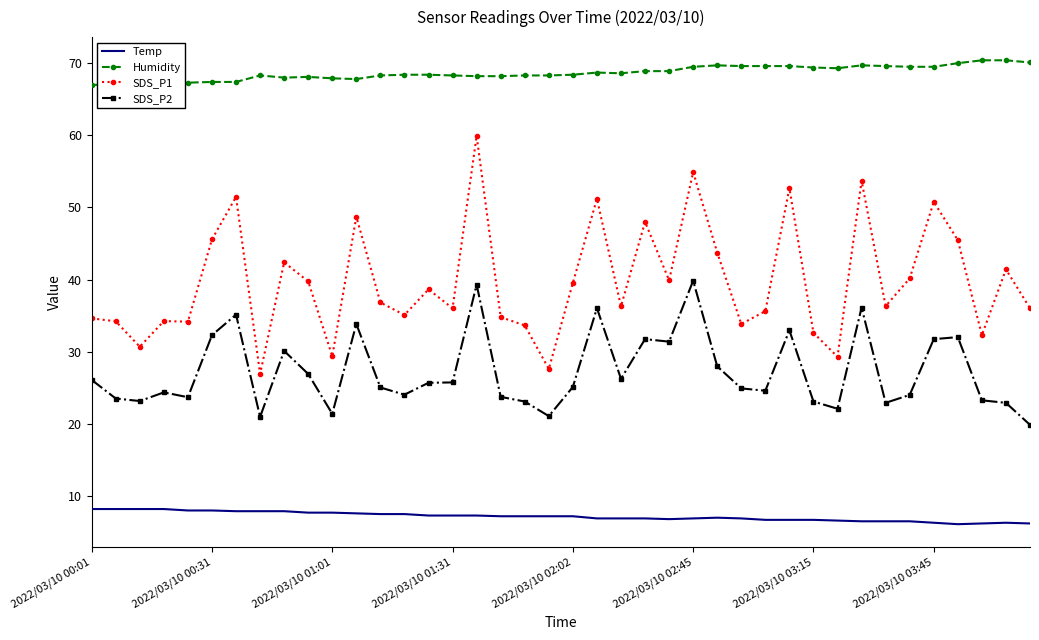

Does the chart have visible grid lines?

No